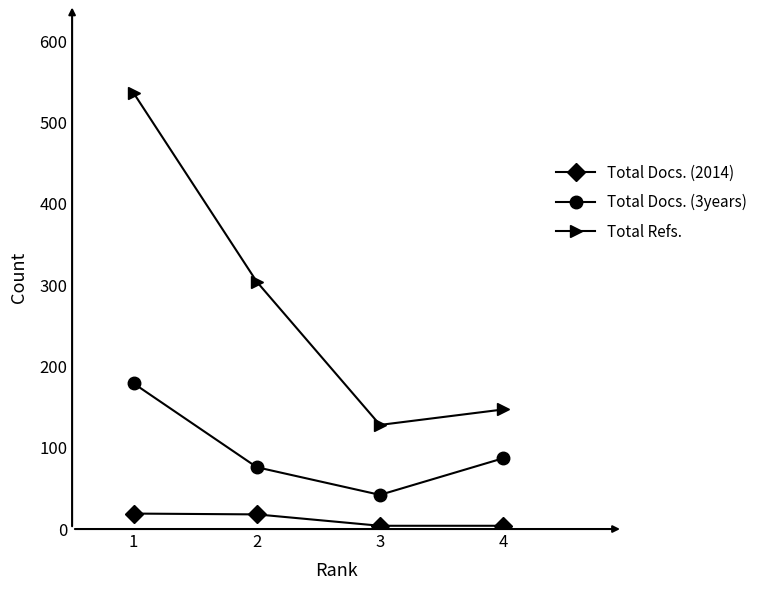

Is this an area chart (filled region under the line)?

No